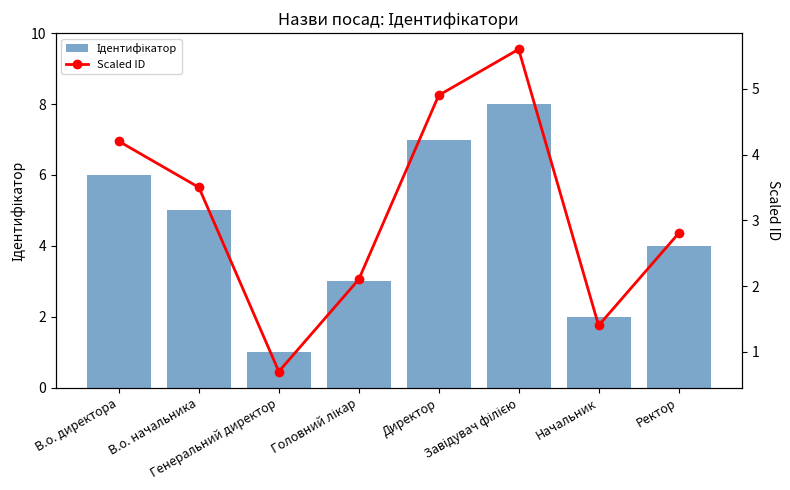

What is the value of the Ідентифікатор bar at the 4th from the left?

3.0